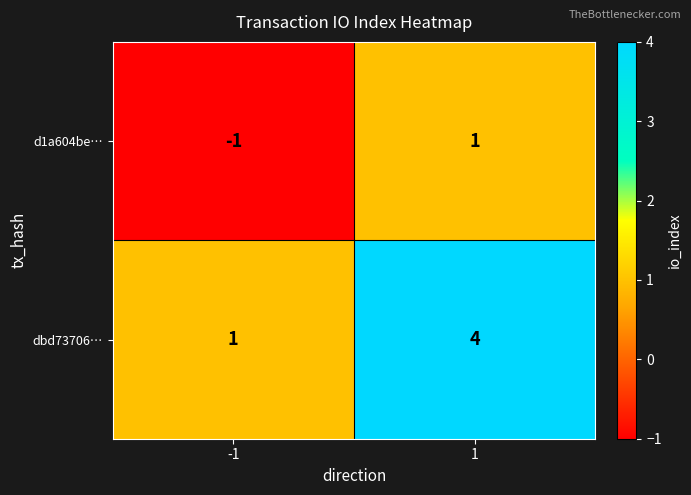

Rank the series by their average value, from highest to lowest.

dbd73706…, d1a604be…